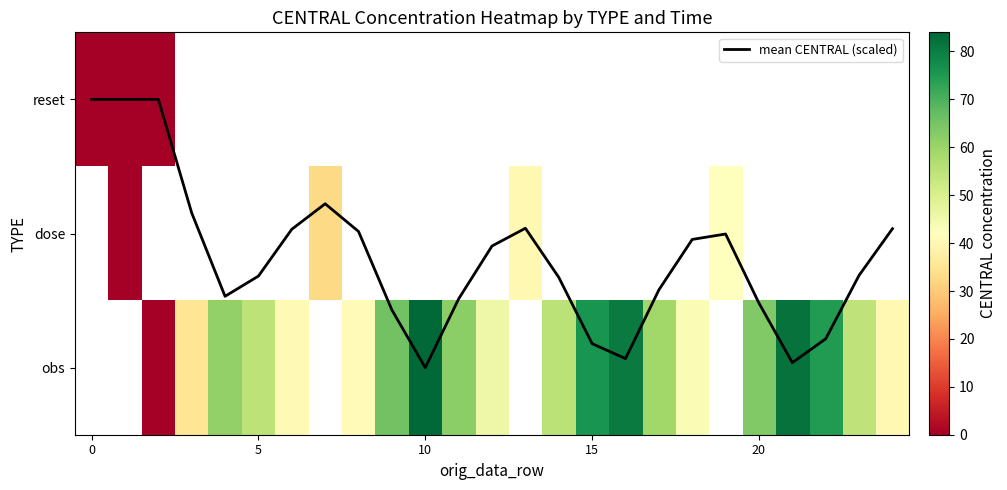

The value of mean CENTRAL (scaled) at 16 is 1.9. True or false?

True